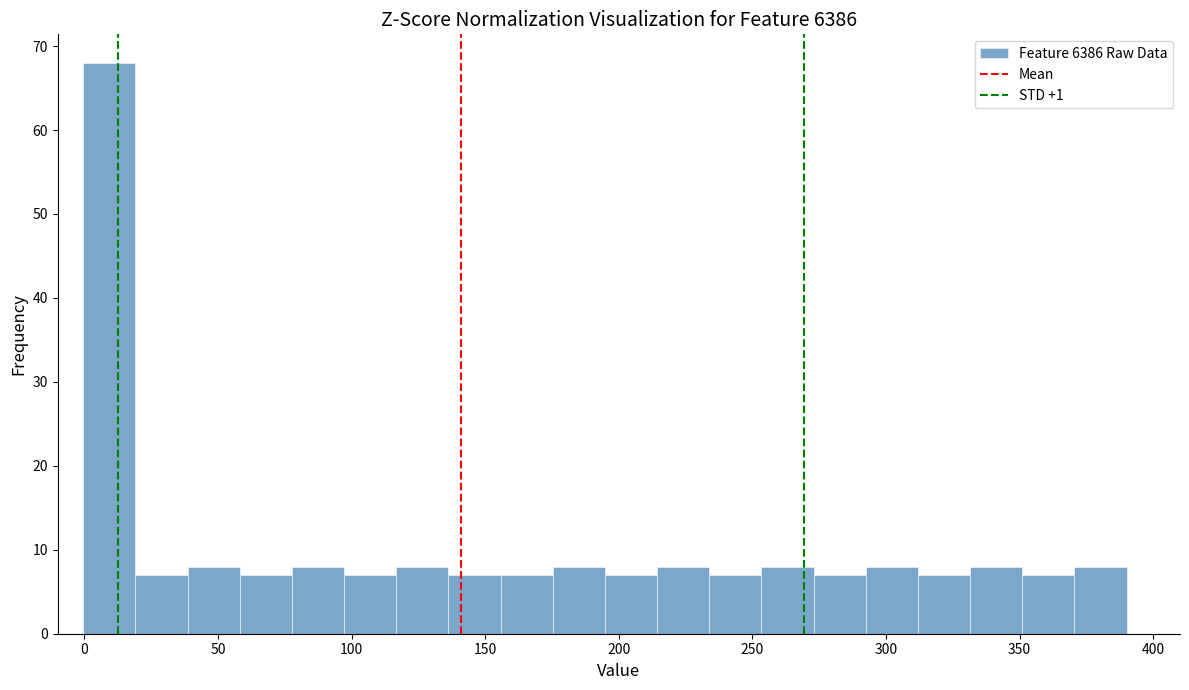

Read against the x-axis, roughly where is the centre of the tallest bar?

10